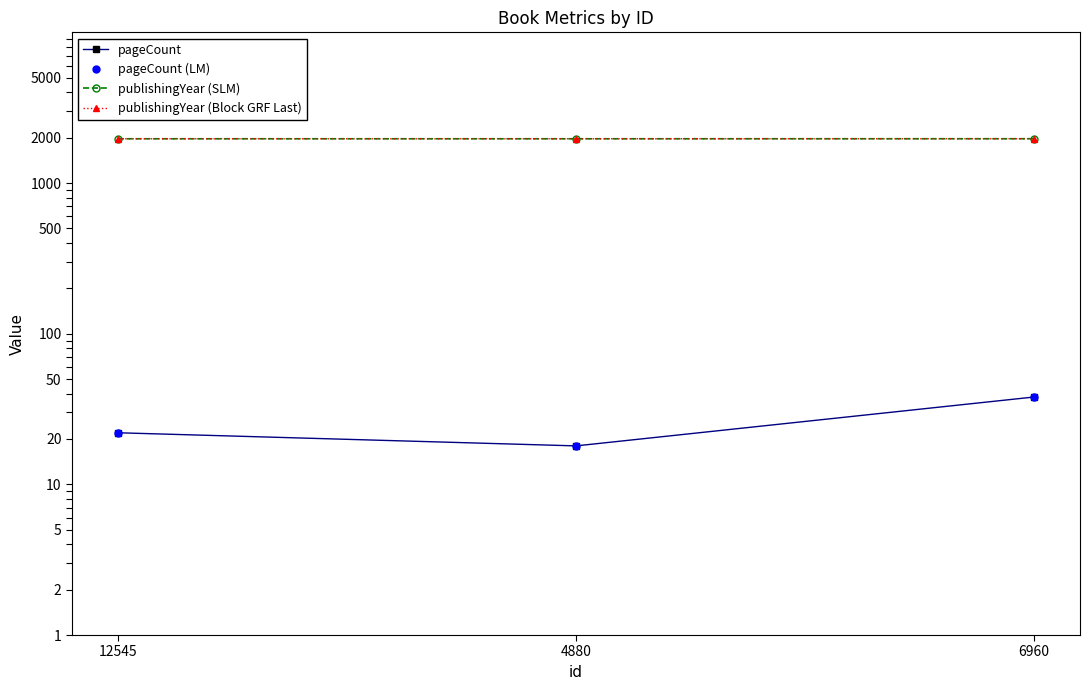

Is it true that publishingYear (Block GRF Last) equals 1966 at 4880?

True